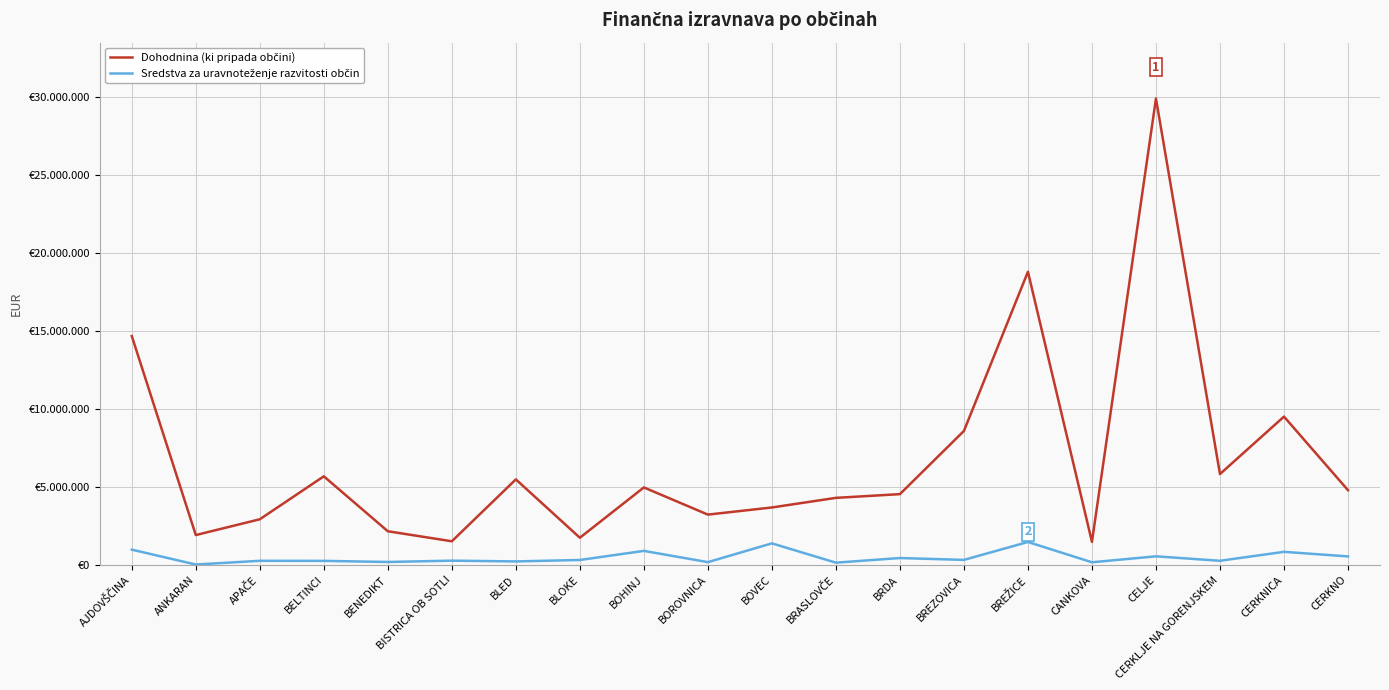

True or false: Dohodnina (ki pripada občini) and Sredstva za uravnoteženje razvitosti občin cross at least once.

False